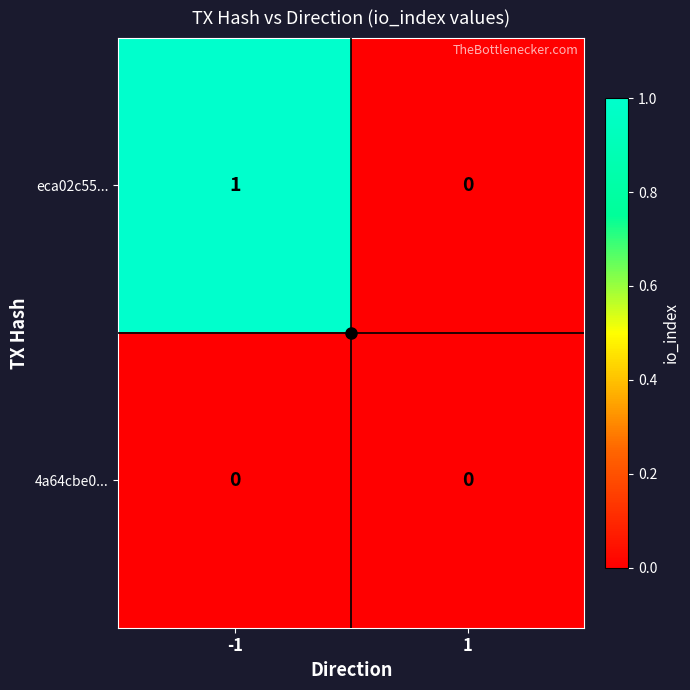

List the series in order of their overall mean, lowest first.

4a64cbe0..., eca02c55...